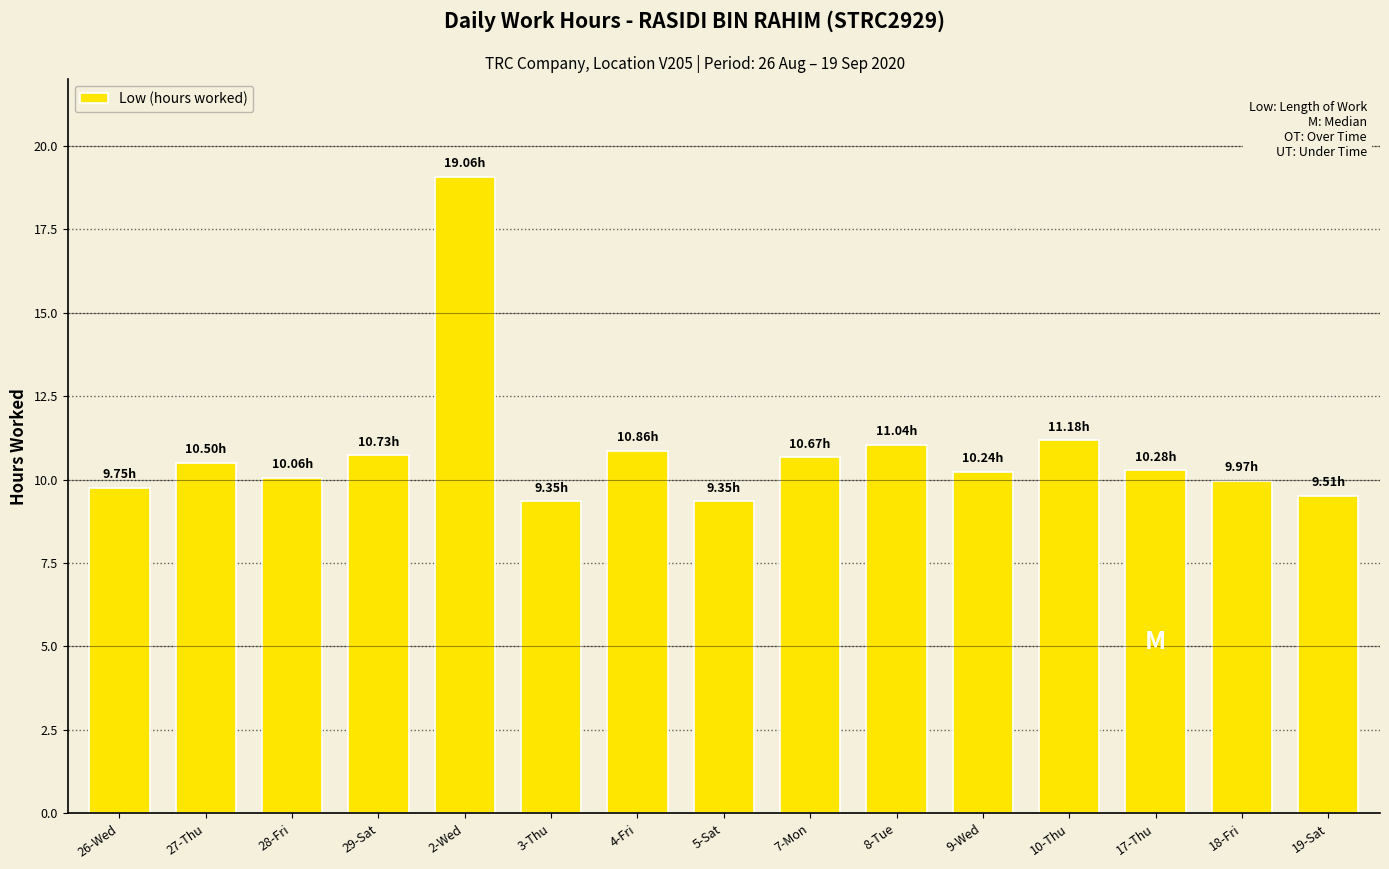

What is the sum of all values?

162.6